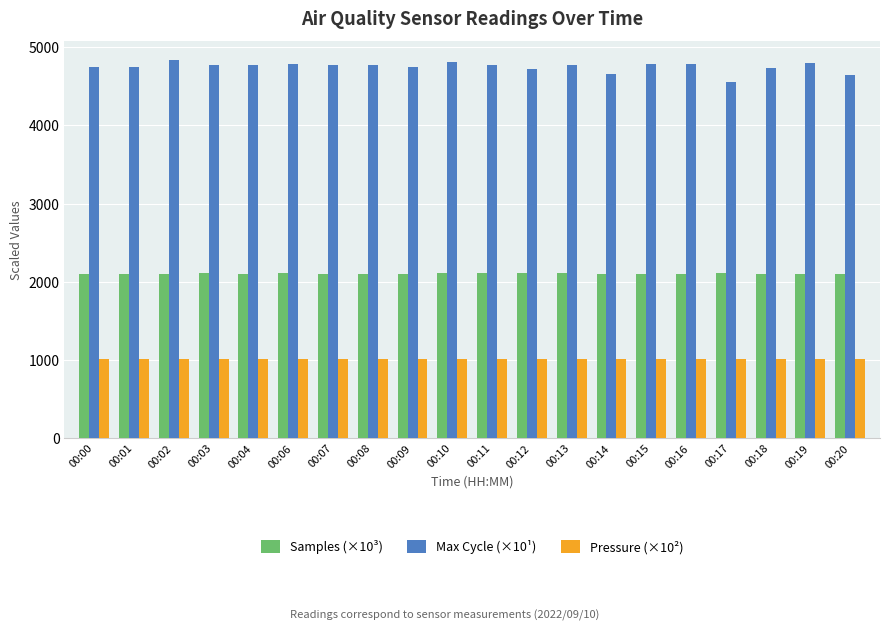

At which label does Max Cycle (×10¹) first exceed 4775?

00:02